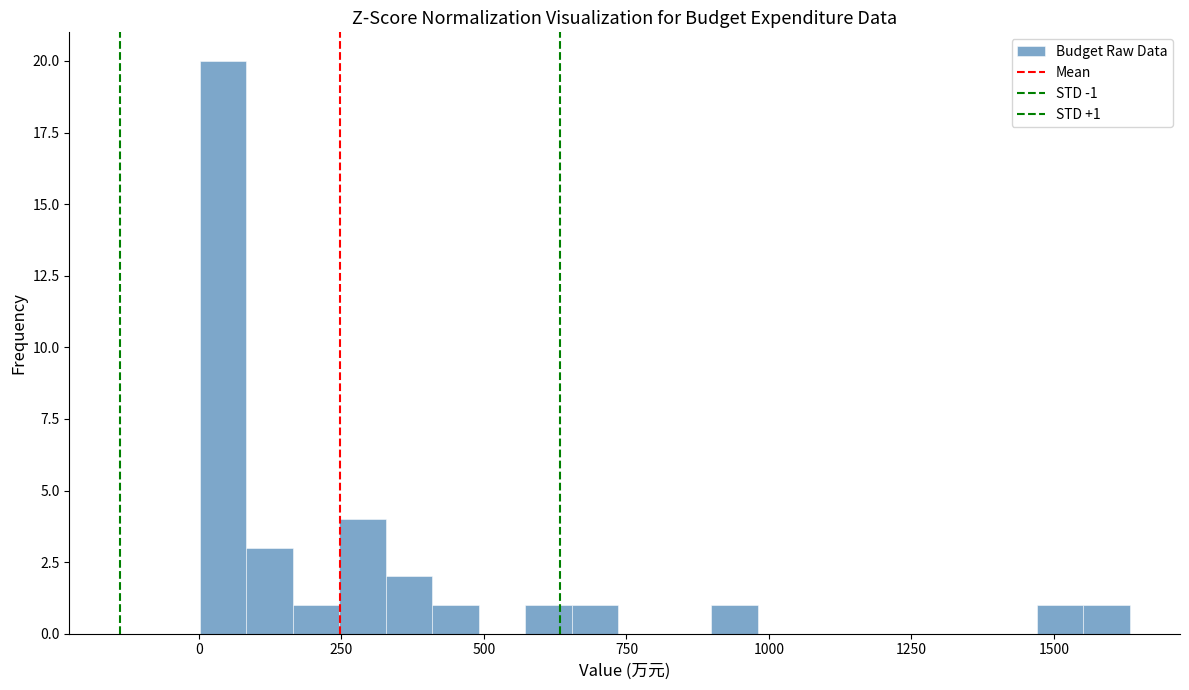

Read against the x-axis, roughly where is the centre of the tallest bar?

50